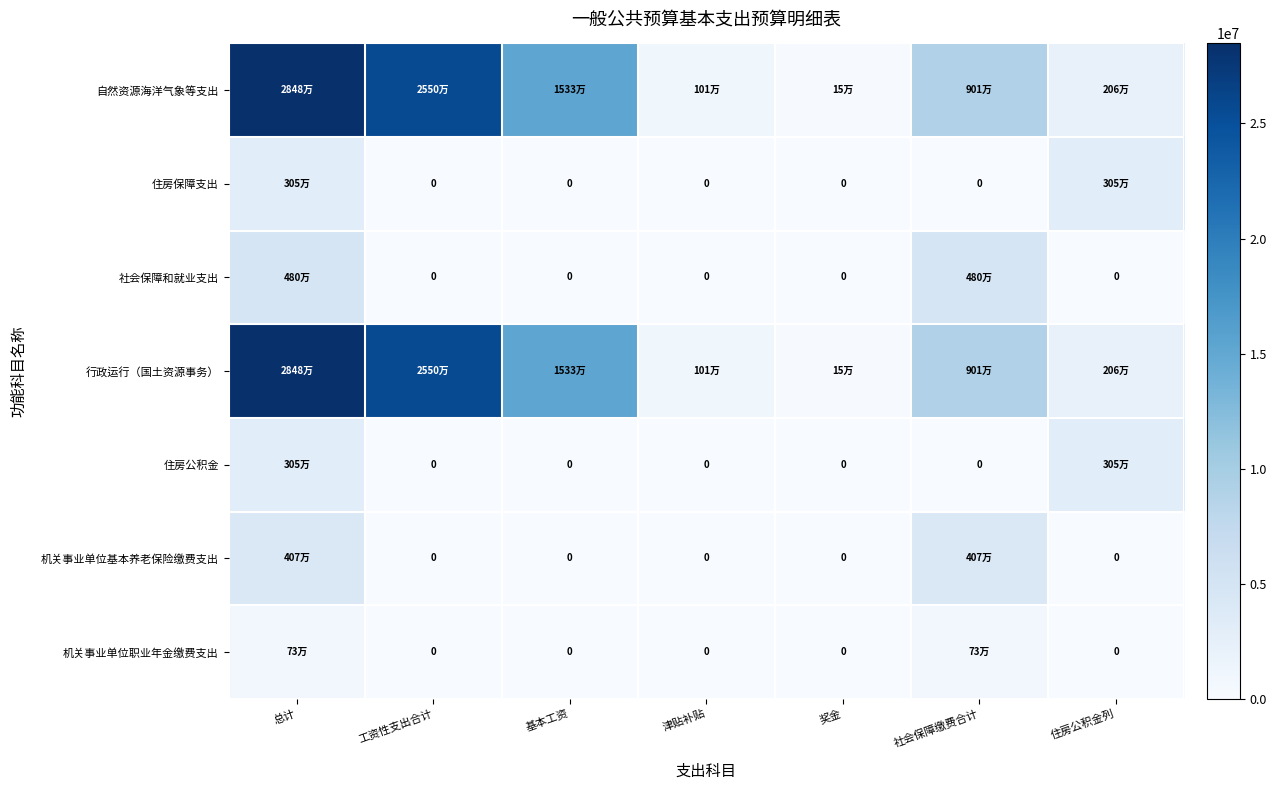

How many categories are shown in the chart?

7